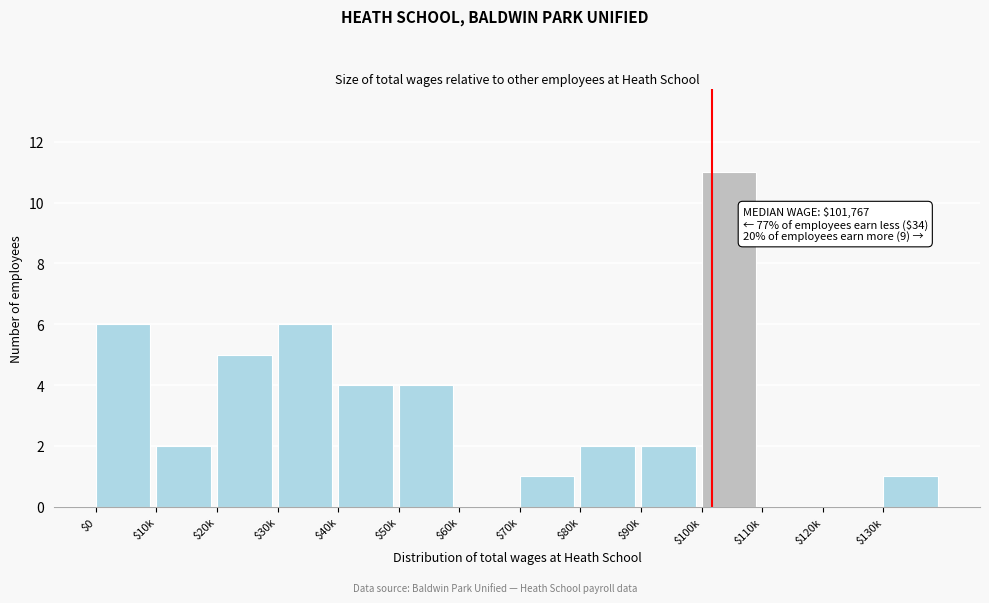

The value at $0 is 3. True or false?

False